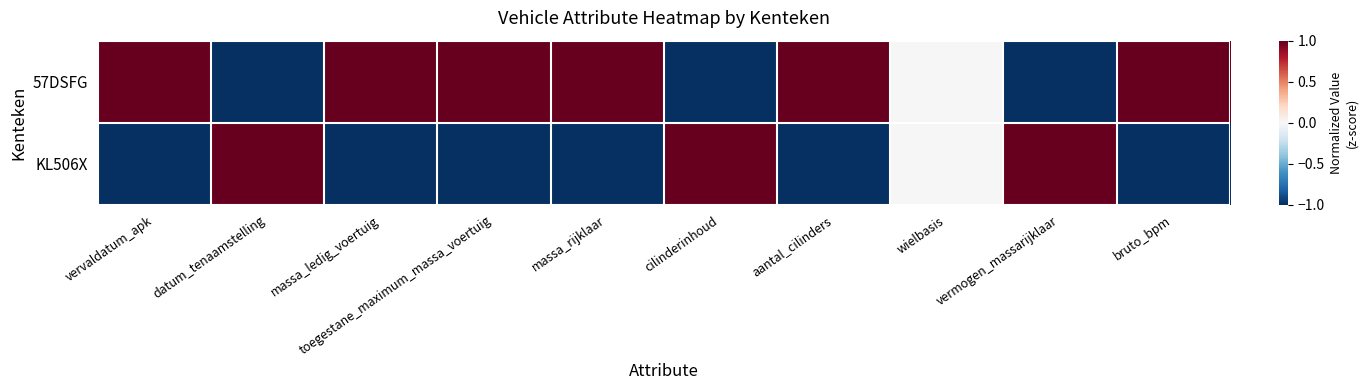

Rank the series by their maximum value, from lowest to highest.

57DSFG, KL506X